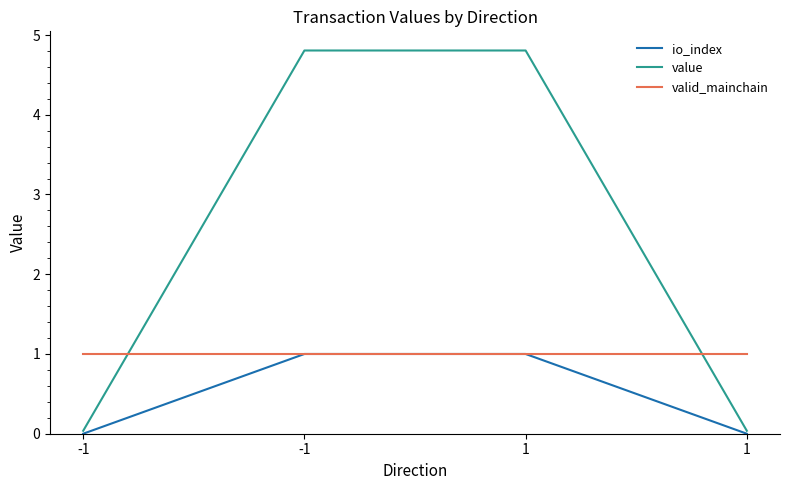

What are all the series names shown in the legend?

io_index, value, valid_mainchain